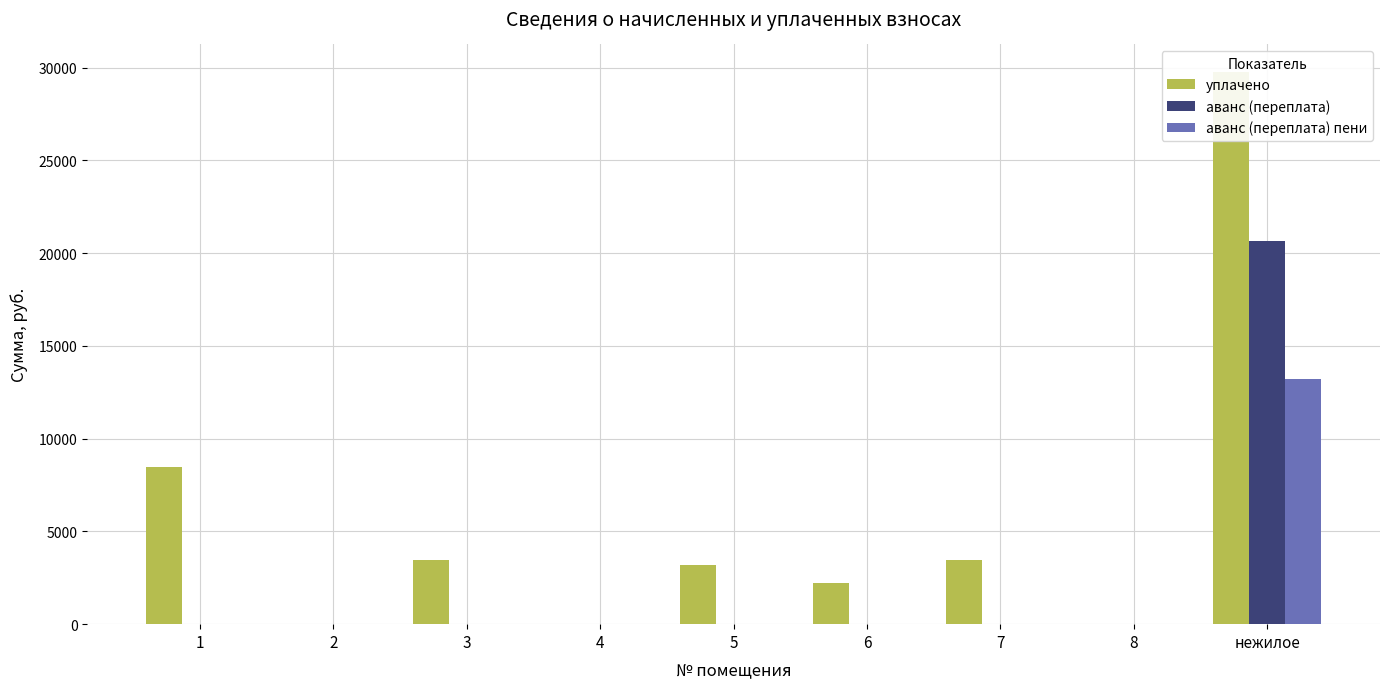

Between 5 and 6, which series saw the biggest shift?

уплачено